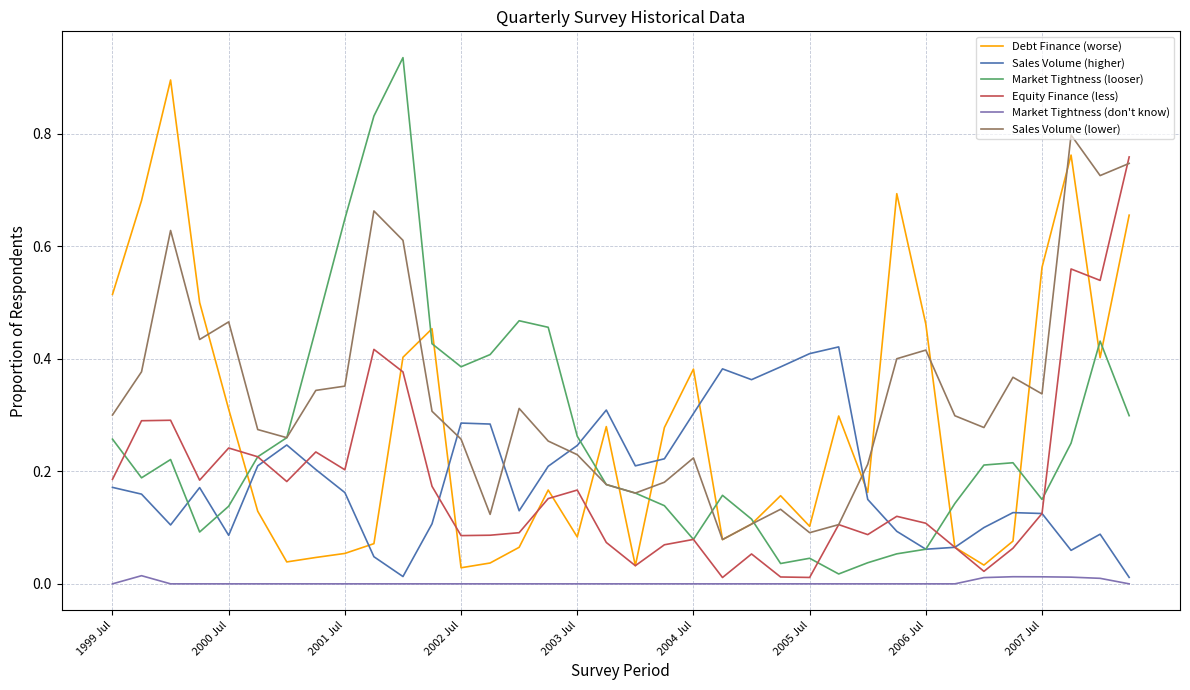

How many lines are shown in the chart?

6